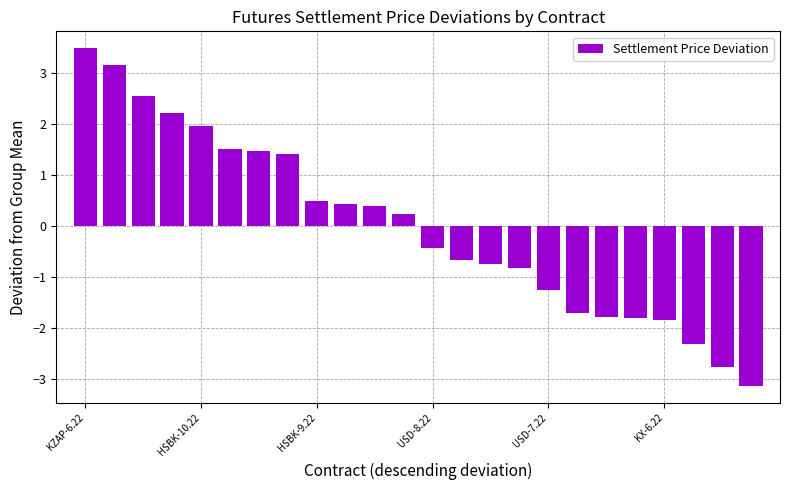

What is the difference between the maximum and minimum values?

6.6